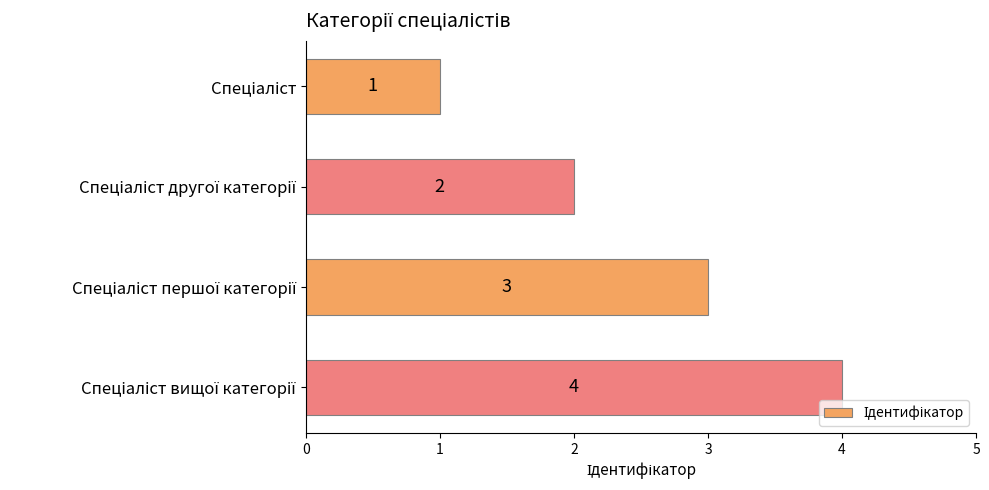

What is the sum of all values?

10